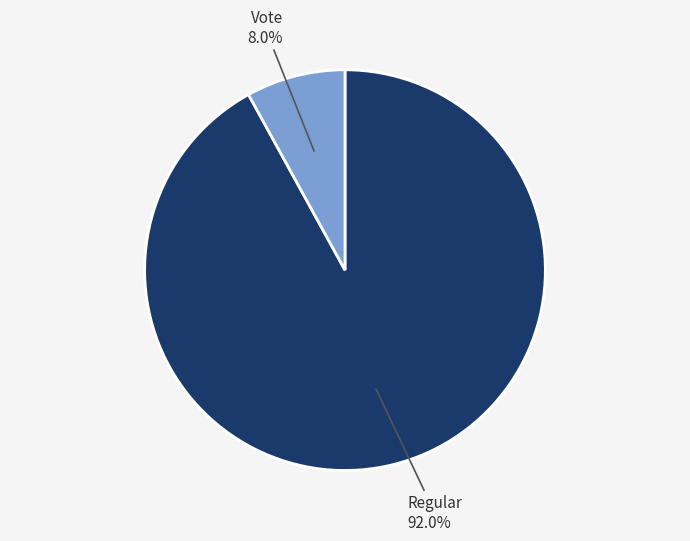

Which slice is the smallest?

Vote